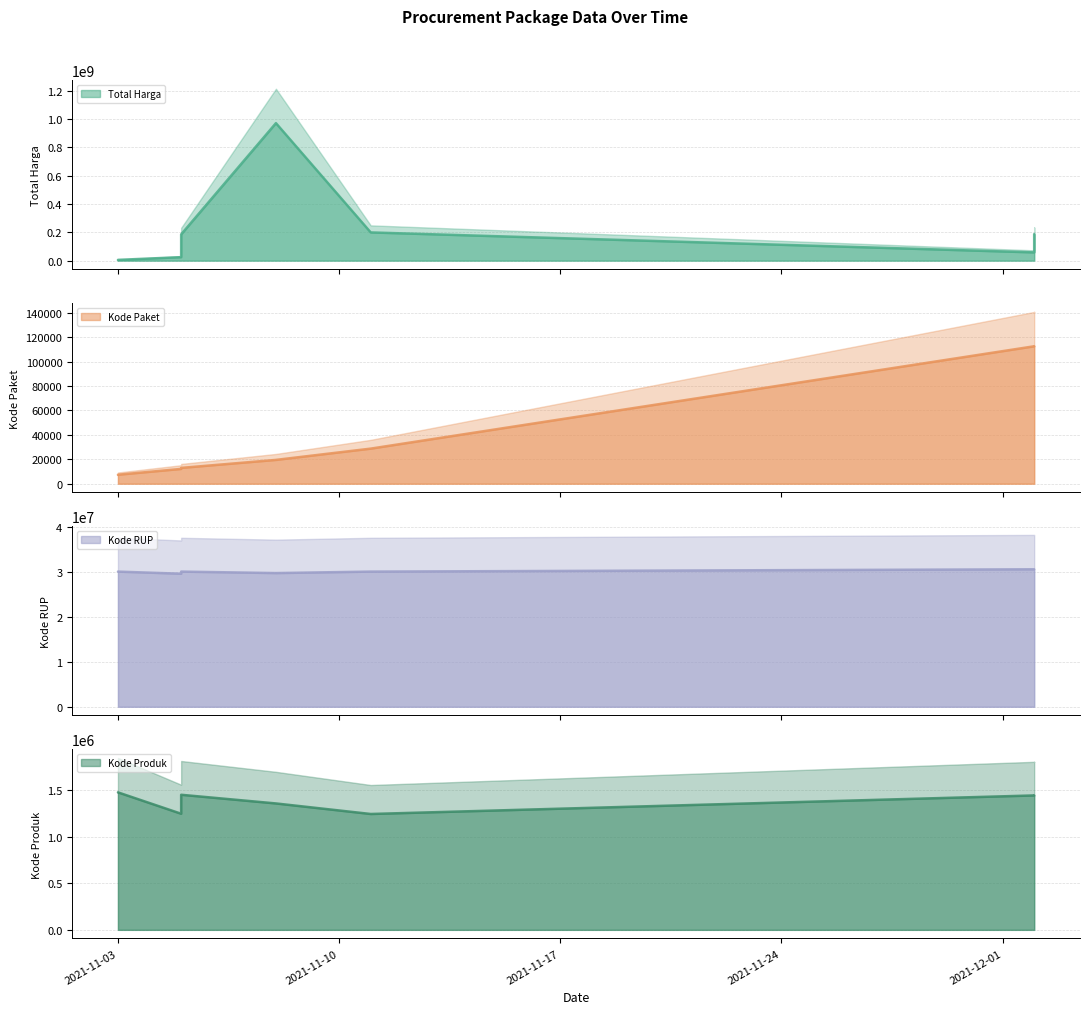

True or false: Kode Paket has a value of 47867 at 2021-12-02.

False